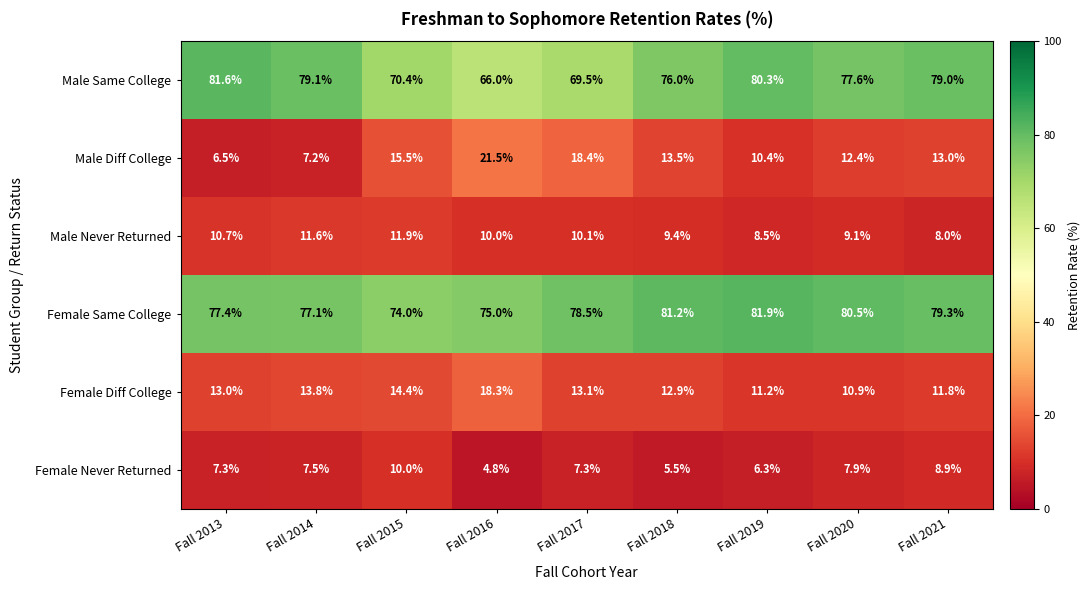

The value of Female Never Returned at Fall 2021 is 3.2. True or false?

False